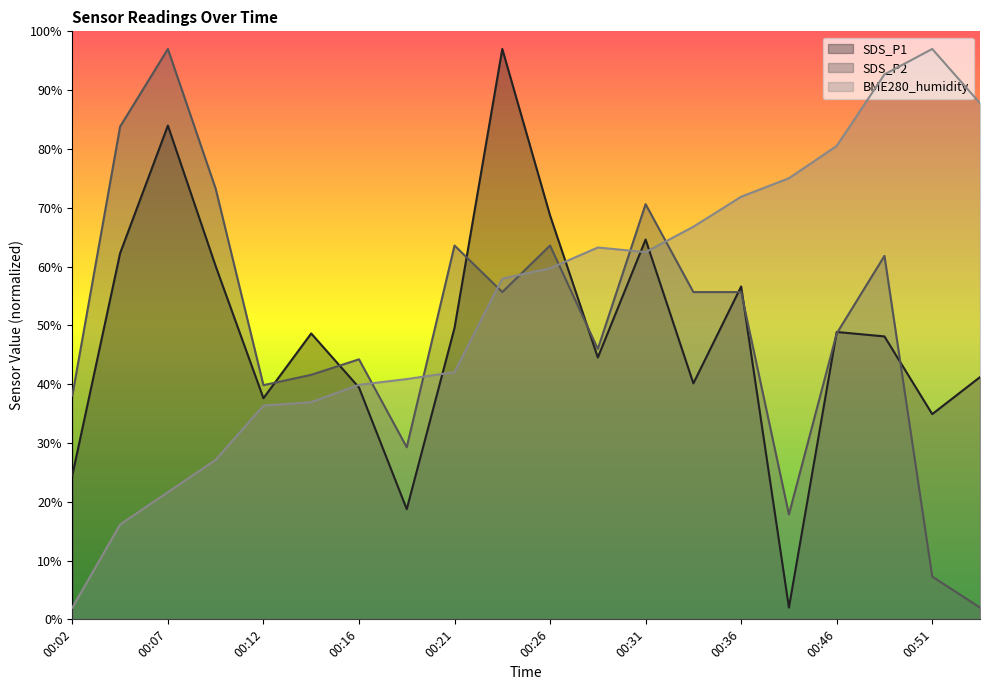

Where do BME280_humidity and SDS_P1 first cross each other?

00:14 and 00:16